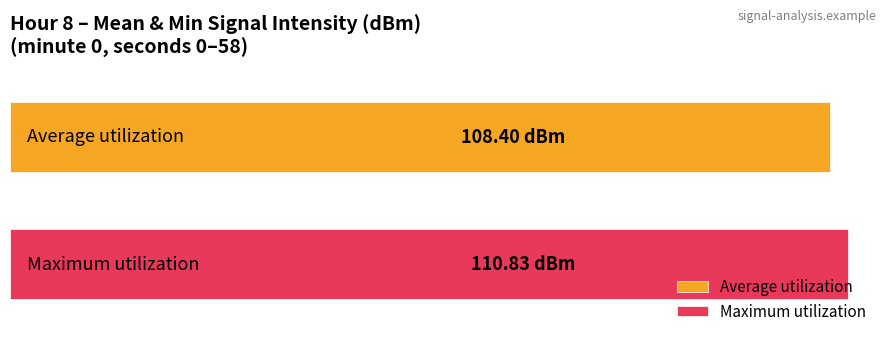

What are all the series names shown in the legend?

Average utilization, Maximum utilization